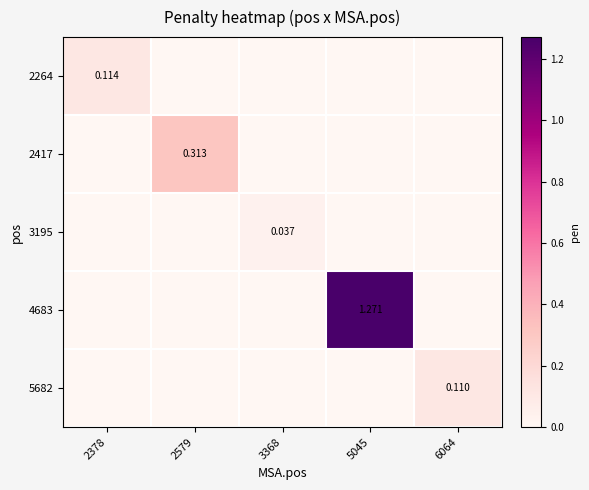

What is the total value across all series at 6064?

0.1